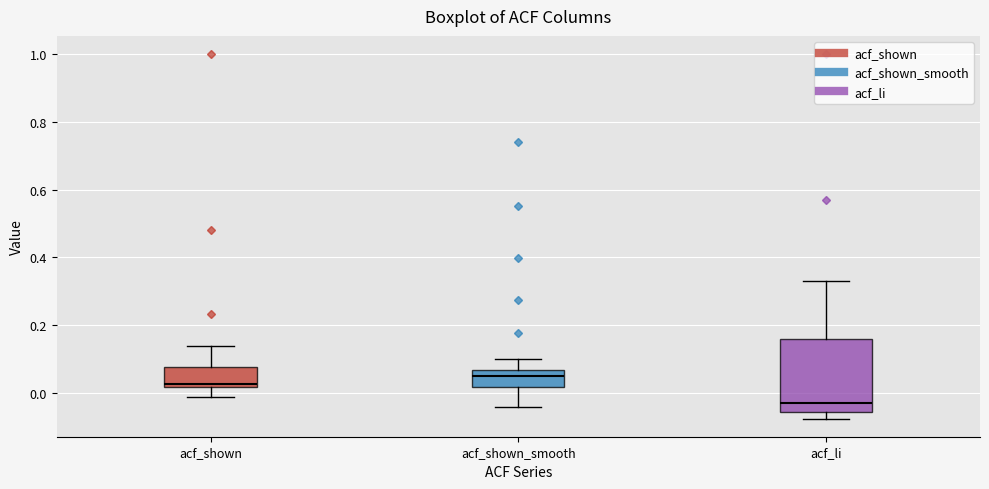

Which box's median line is the lowest?

acf_li